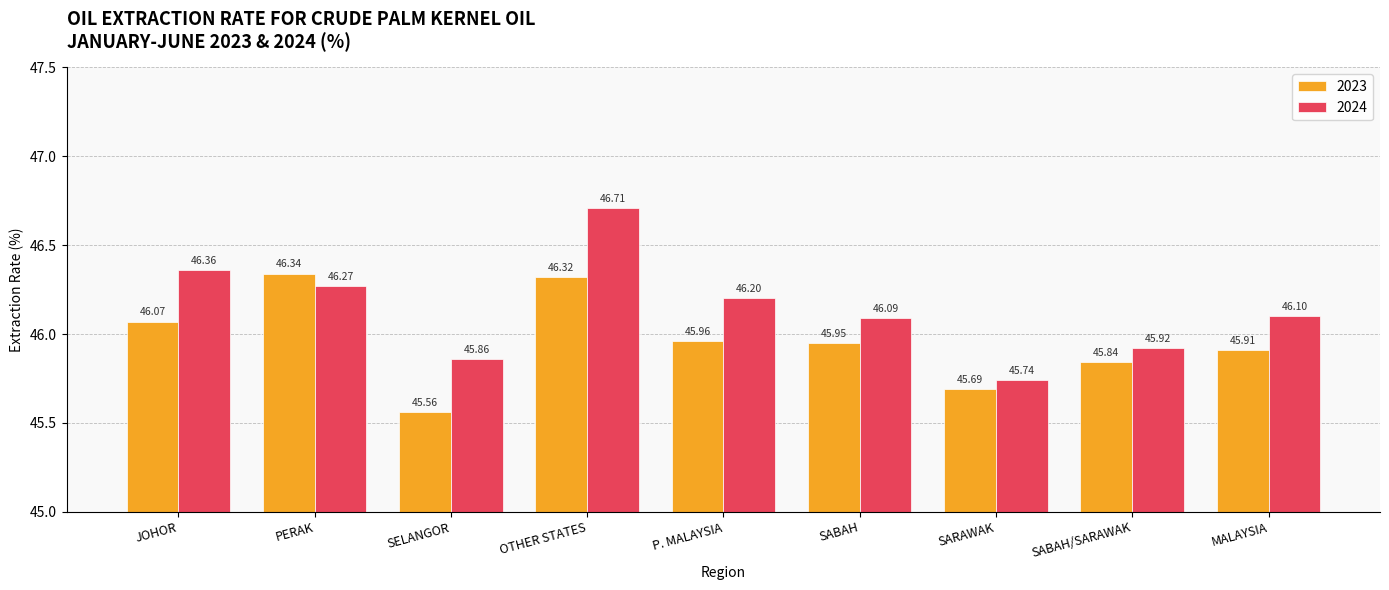

Reading left to right, list all the values displayed in this chart.

2023: JOHOR=46.1	PERAK=46.3	SELANGOR=45.6	OTHER STATES=46.3	P. MALAYSIA=46.0	SABAH=46.0	SARAWAK=45.7	SABAH/SARAWAK=45.8	MALAYSIA=45.9
2024: JOHOR=46.4	PERAK=46.3	SELANGOR=45.9	OTHER STATES=46.7	P. MALAYSIA=46.2	SABAH=46.1	SARAWAK=45.7	SABAH/SARAWAK=45.9	MALAYSIA=46.1